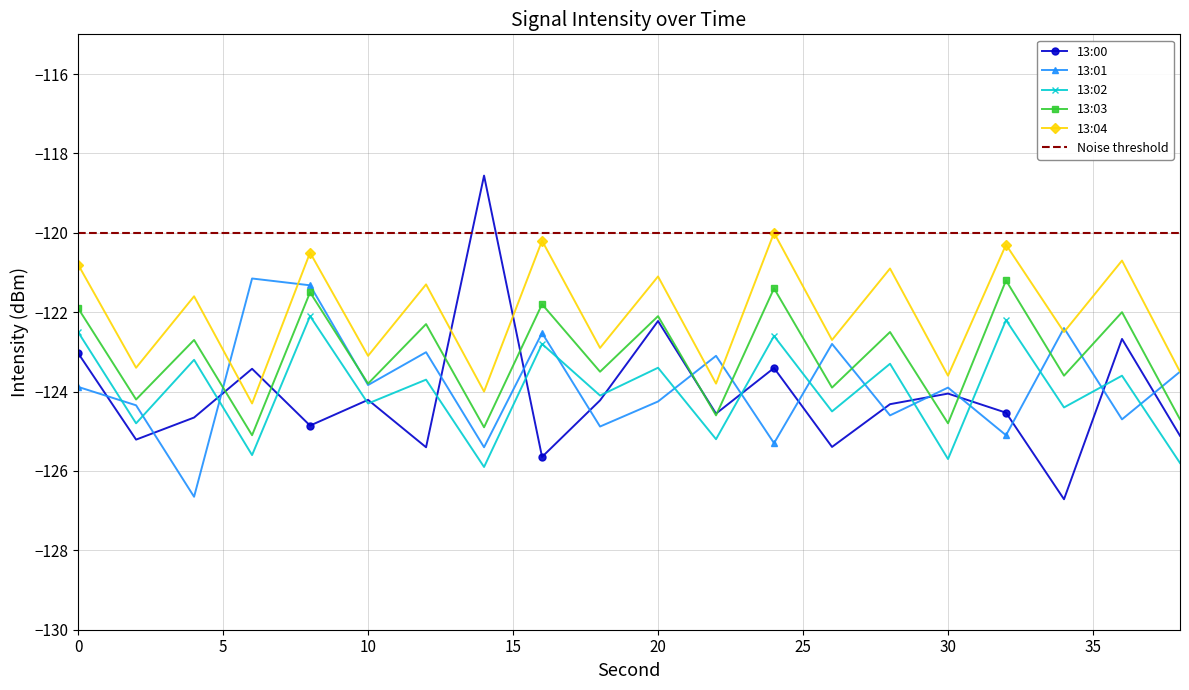

What is the difference between the 13:04 values at 6 and 36?

3.6